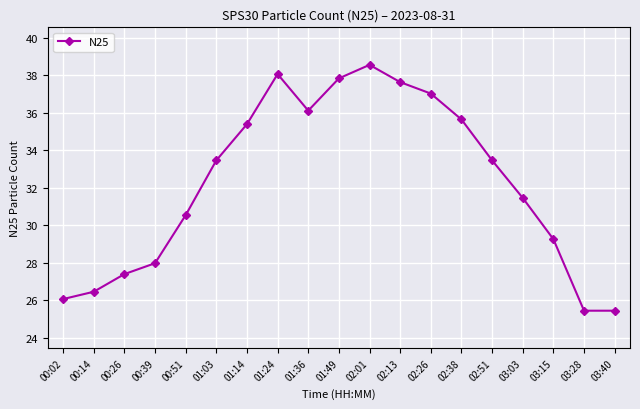

The chart shows a value of 26.9 at 02:01. True or false?

False